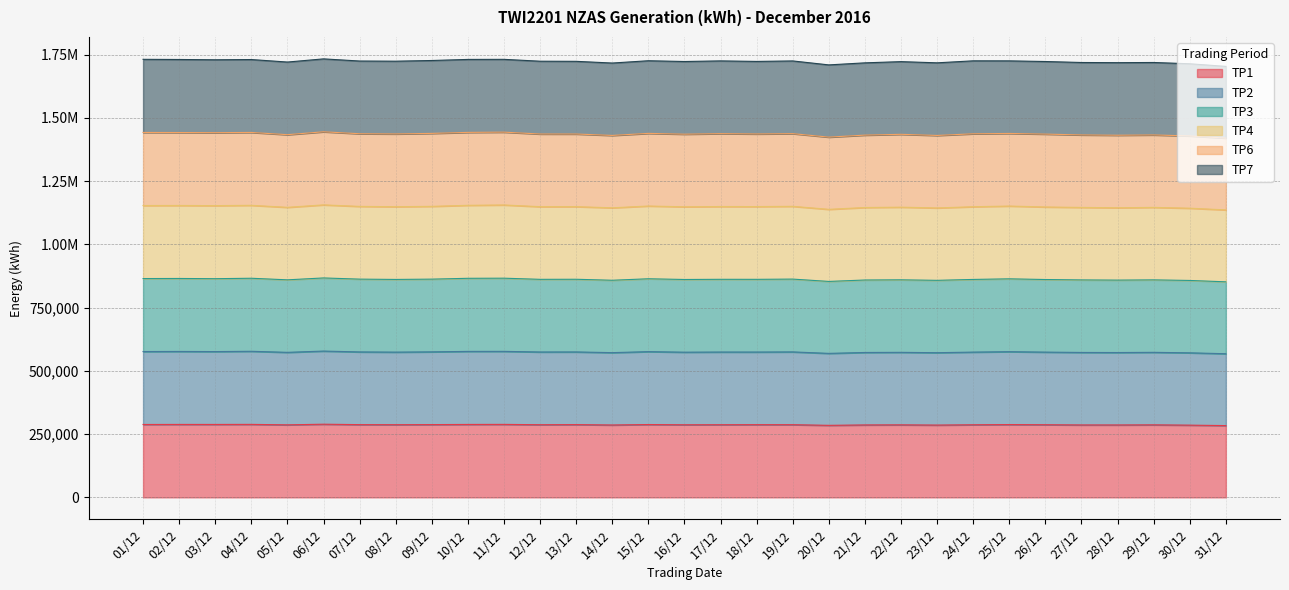

The TP3 series shows 807104 at 02/12. True or false?

False